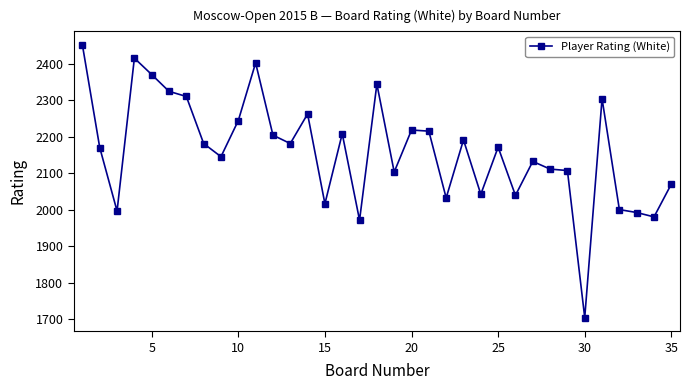

What is the greatest value displayed?

2451